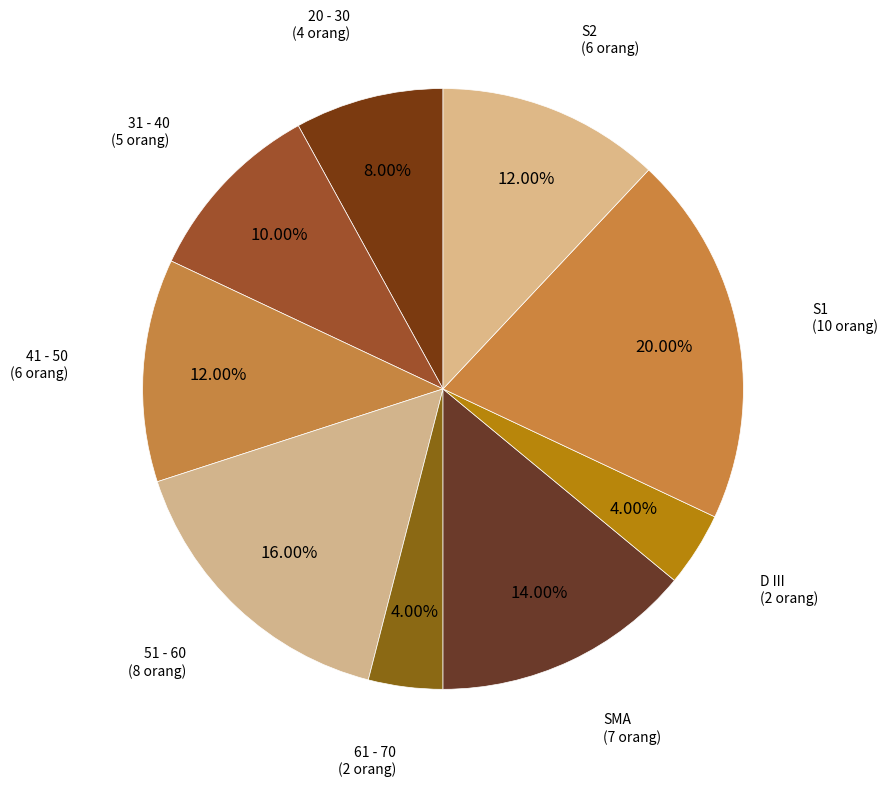

To the nearest percent, what is the difference between the largest and smallest slice percentages?

16%